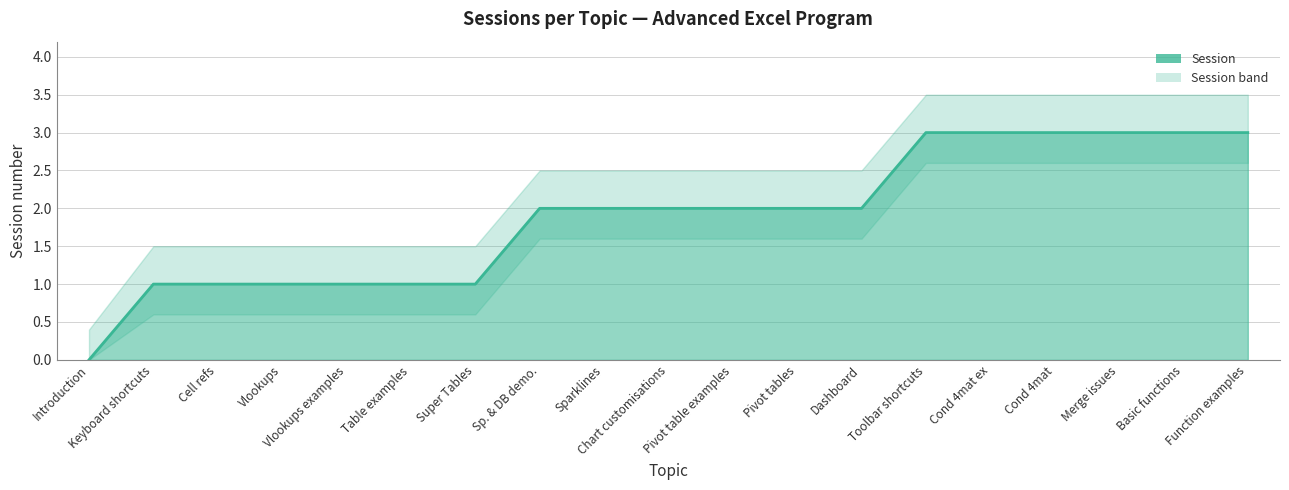

The value of Session at Merge issues is 0.8. True or false?

False